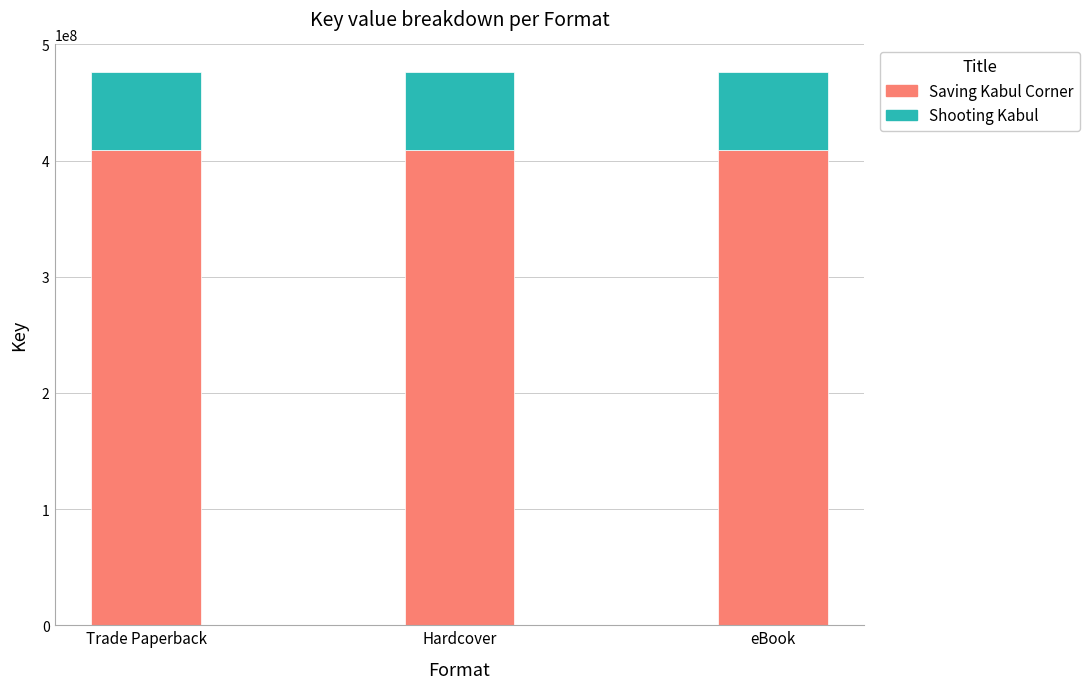

What is the total value across all series at Trade Paperback?

476220844